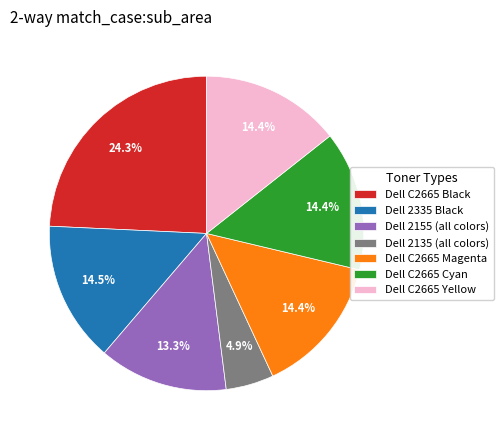

How much of the chart is everything except Dell C2665 Yellow?

85.6%